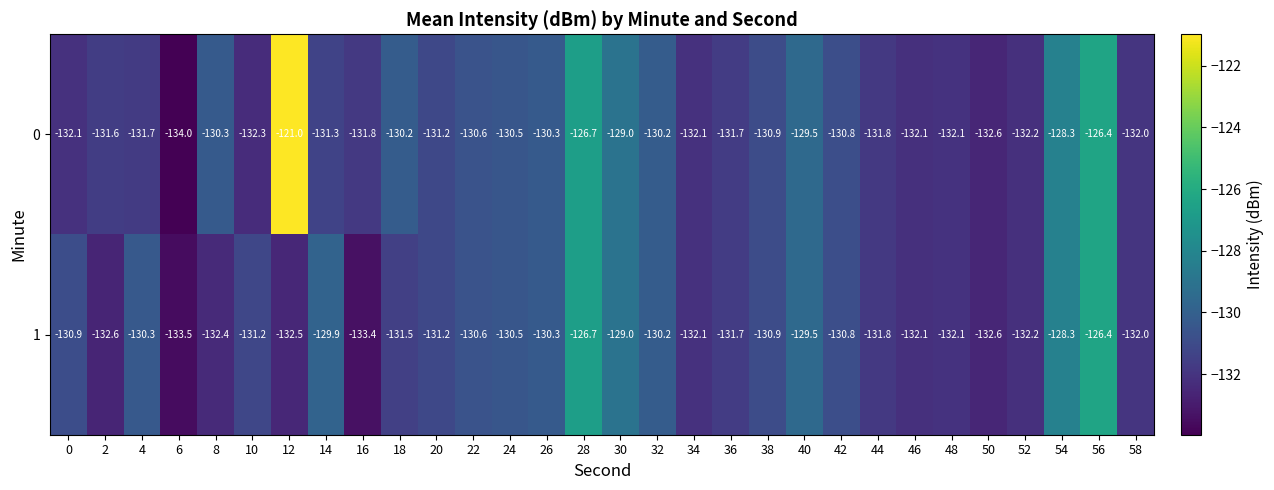

At 0, list the series in order from largest to smallest.

1, 0